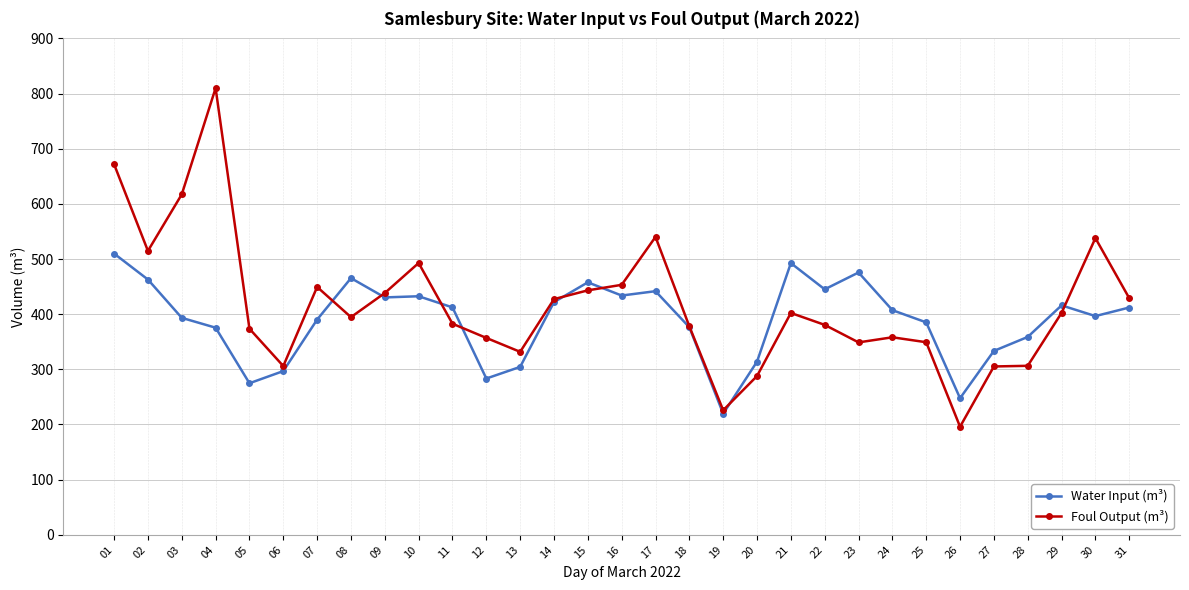

The value of Water Input (m³) at 07 is 390.2. True or false?

True